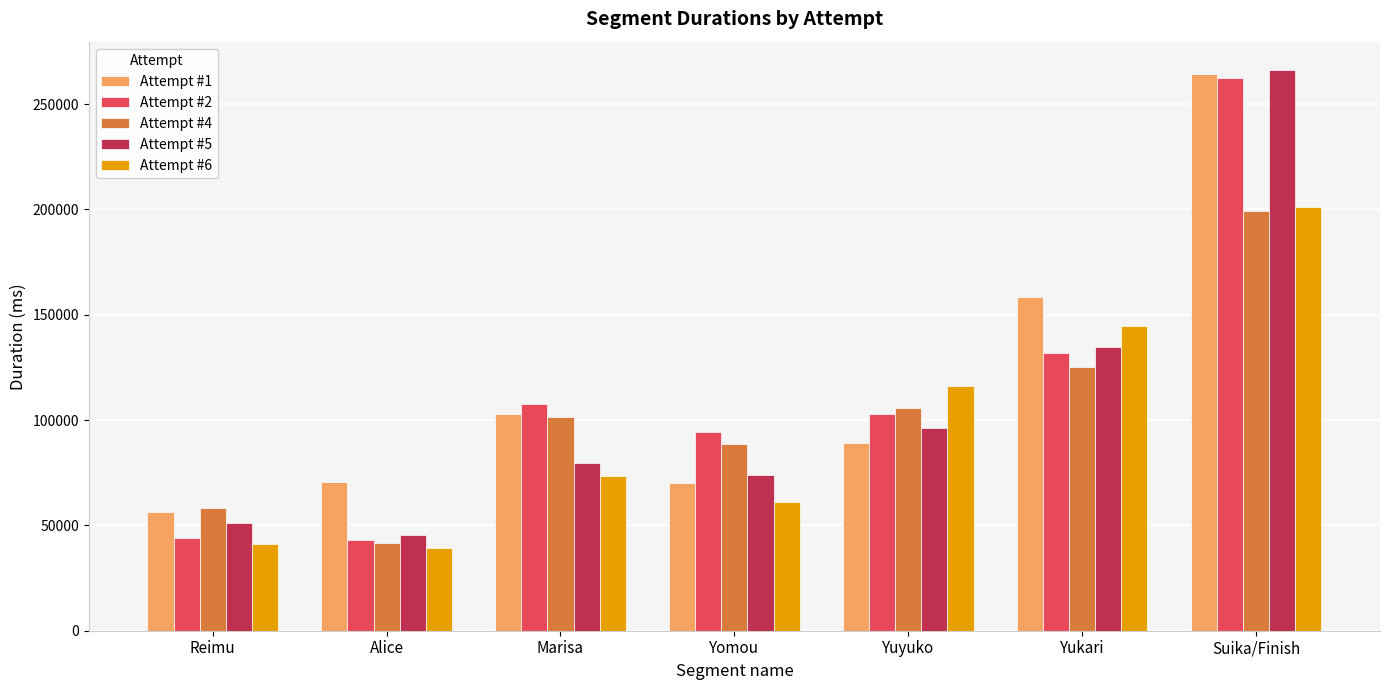

What is the spread (max minus min) of values at Yuyuko?

27032